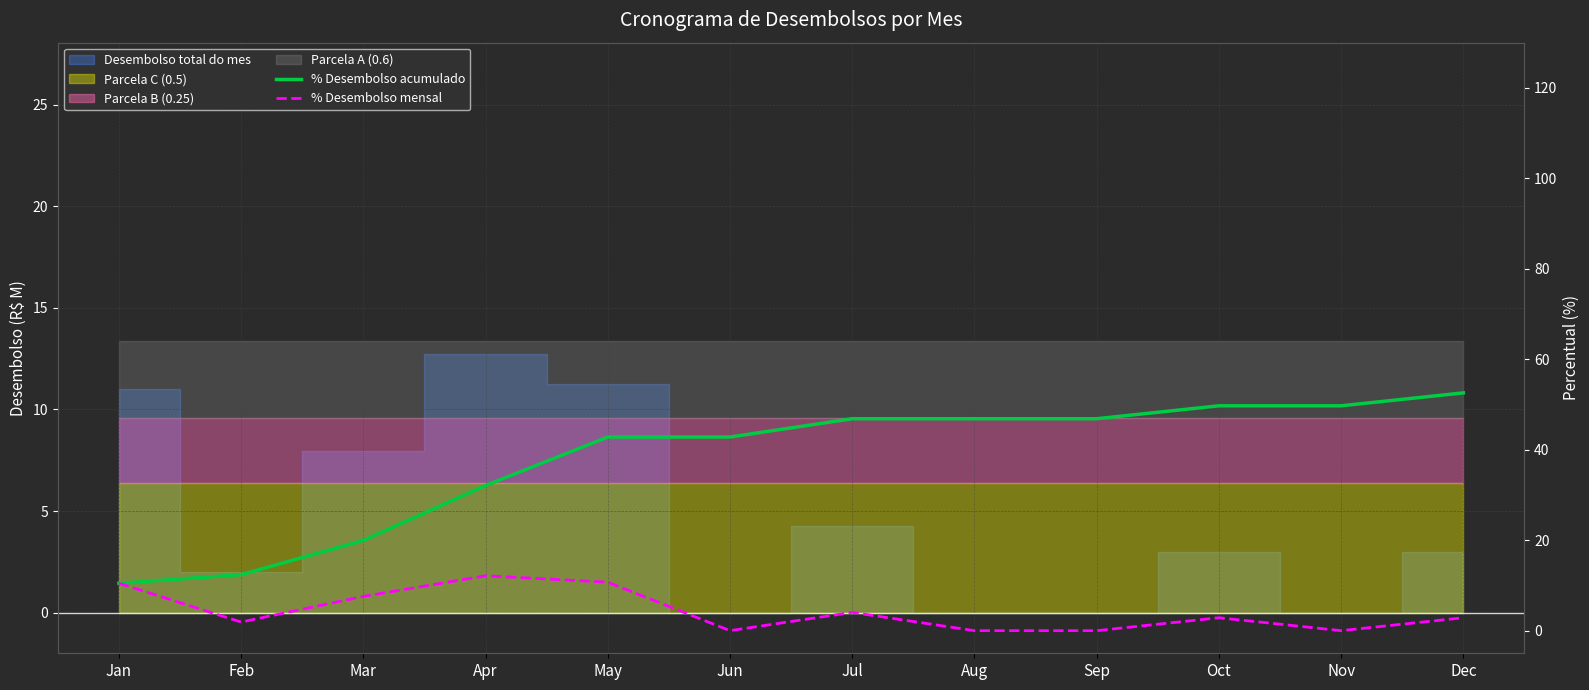

What is the value of the % Desembolso acumulado point at the 6th from the left?

42.8